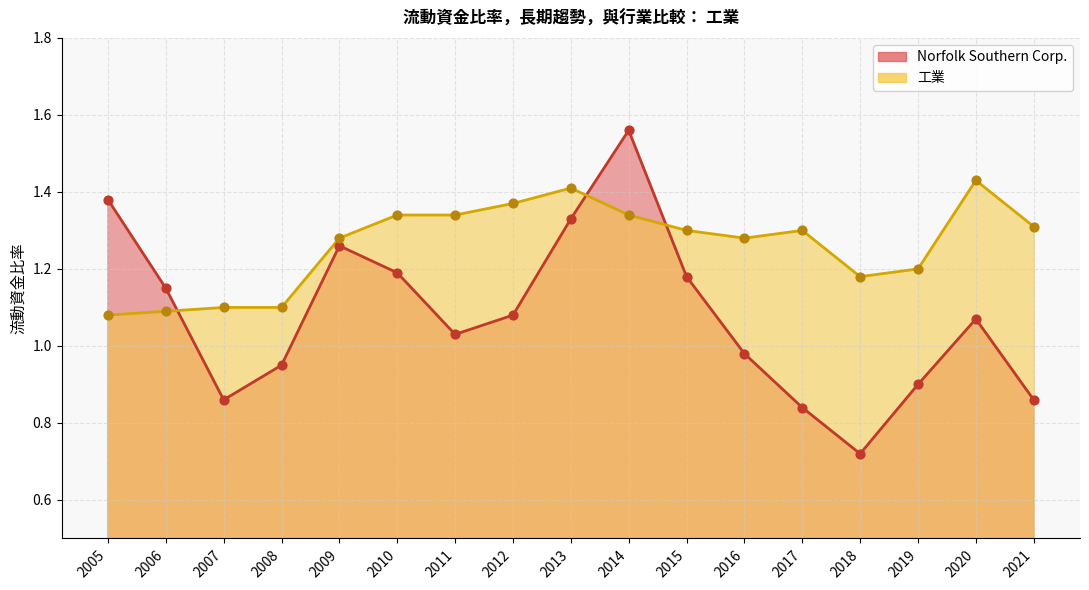

At how many categories does at least one series exceed 1?

17